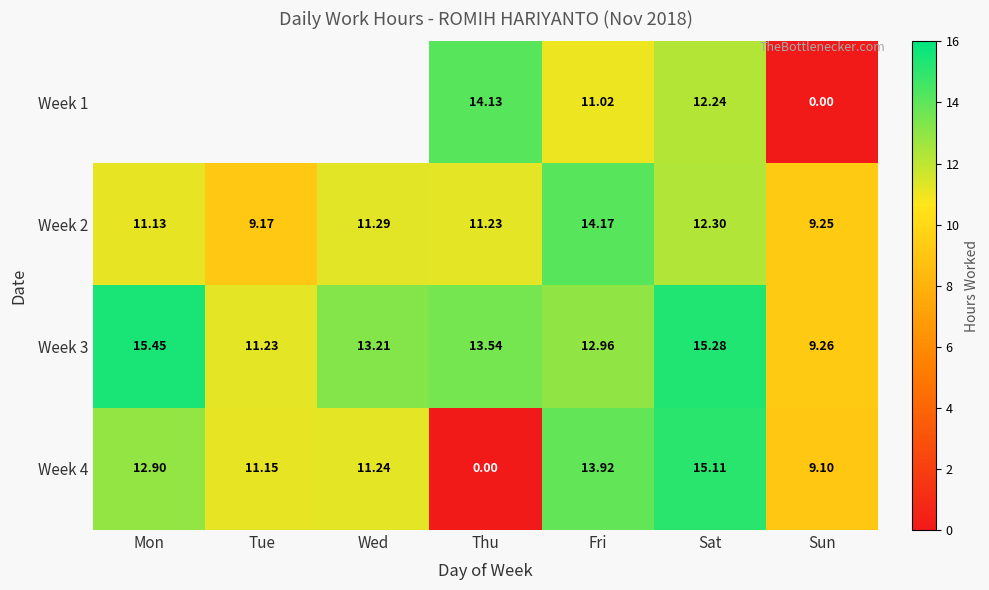

At which label does Week 3 reach its minimum?

Sun